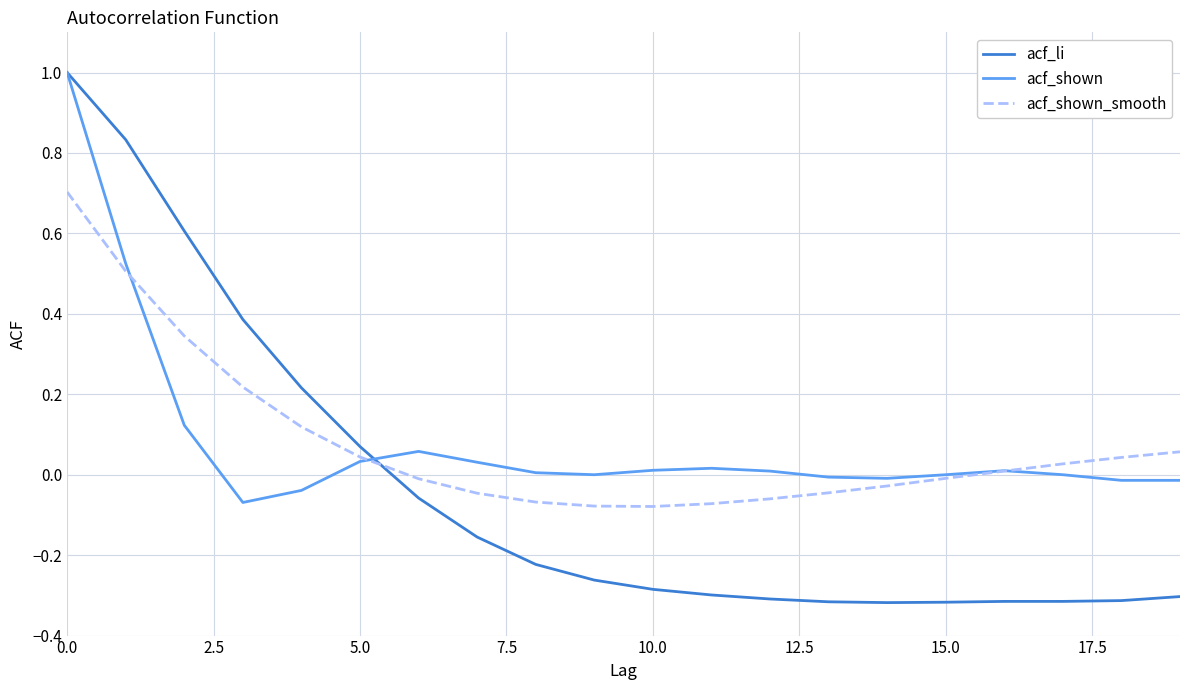

Count the number of categories in the chart.

20